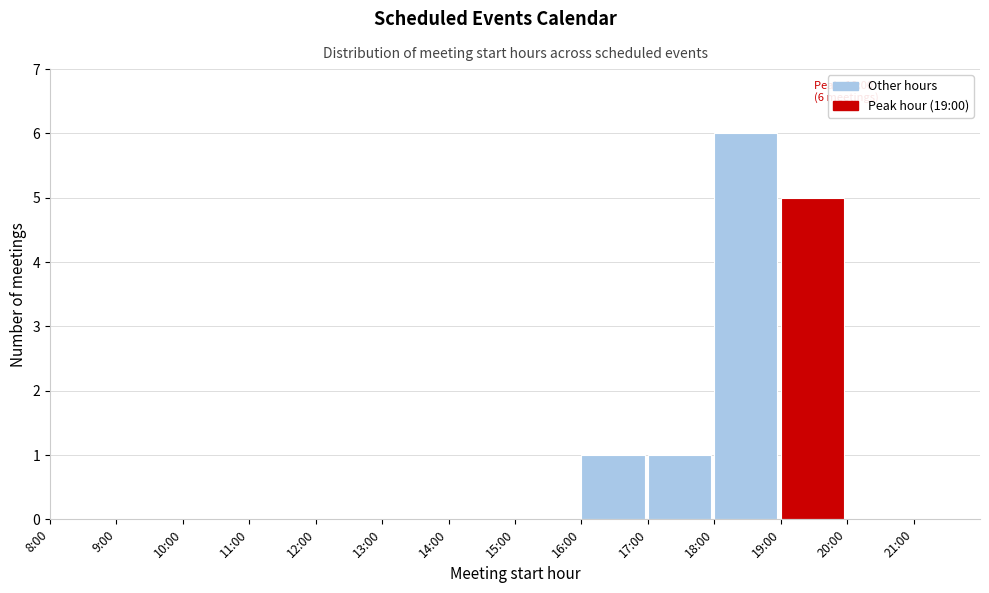

Reading left to right, transcribe all the data shown in this chart.

8:00=0	9:00=0	10:00=0	11:00=0	12:00=0	13:00=0	14:00=0	15:00=0	16:00=1	17:00=1	18:00=6	19:00=5	20:00=0	21:00=0